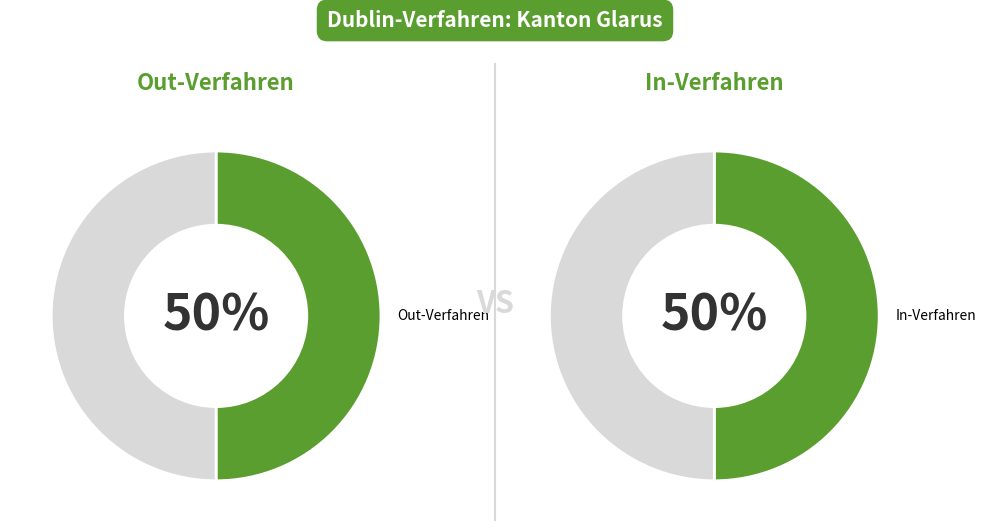

Combined, do 1 and 0 account for over 50%?

Yes